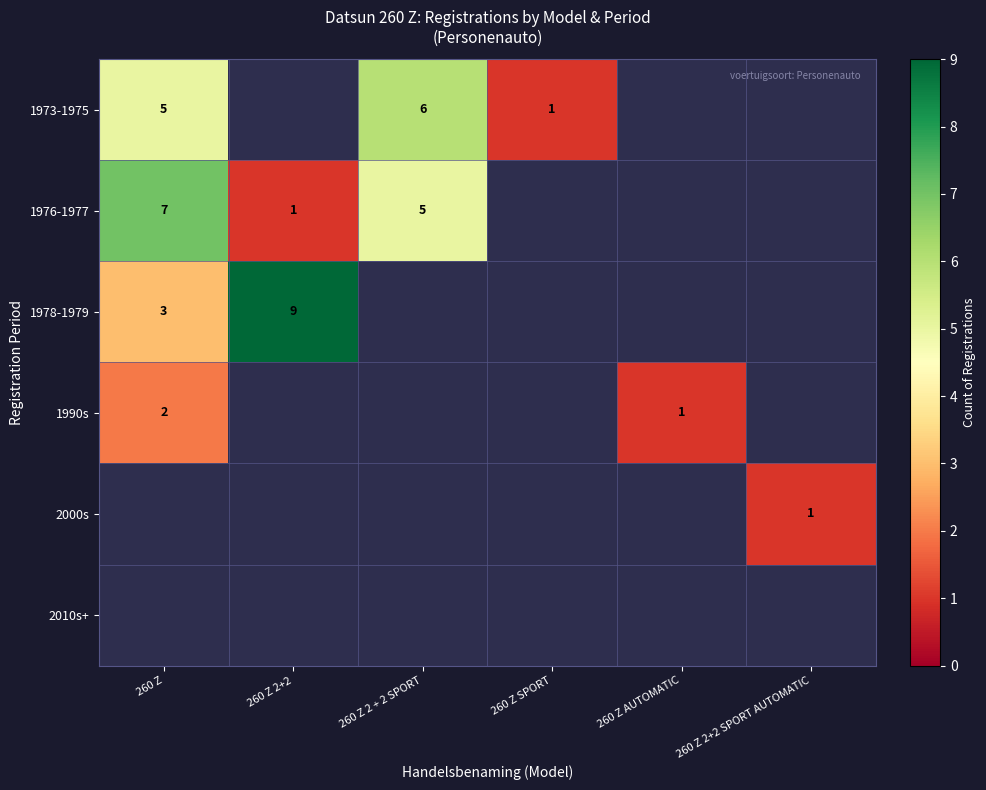

At which category does the chart reach its peak across all series?

260 Z 2+2